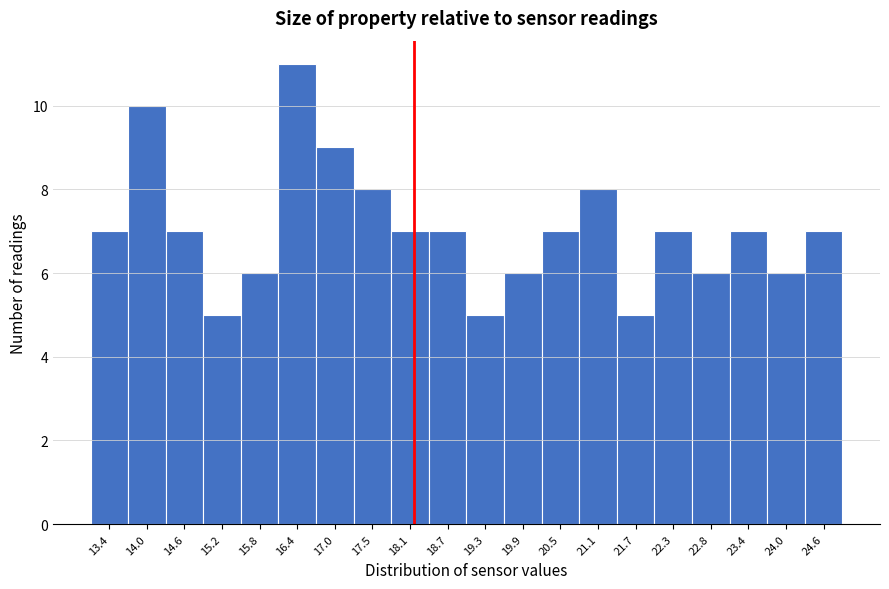

Reading left to right, transcribe all the data shown in this chart.

7	10	7	5	6	11	9	8	7	7	5	6	7	8	5	7	6	7	6	7